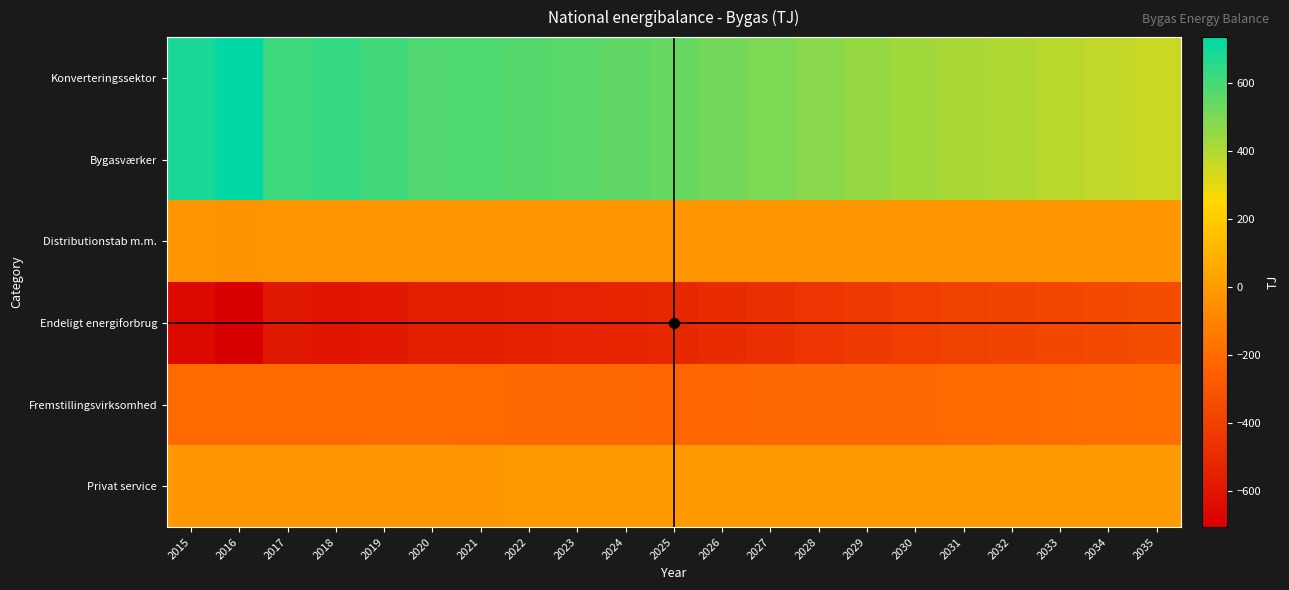

Reading right to left, transcribe all the data shown in this chart.

Konverteringssektor: 2035=356	2034=371	2033=386	2032=401	2031=415	2030=430	2029=452	2028=474	2027=496	2026=518	2025=540	2024=550	2023=561	2022=571	2021=581	2020=578	2019=611	2018=632	2017=614	2016=735	2015=687
Bygasværker: 2035=356	2034=371	2033=386	2032=401	2031=415	2030=430	2029=452	2028=474	2027=496	2026=518	2025=540	2024=550	2023=561	2022=571	2021=581	2020=578	2019=611	2018=632	2017=614	2016=735	2015=687
Distributionstab m.m.: 2035=-14	2034=-15	2033=-15	2032=-16	2031=-17	2030=-17	2029=-18	2028=-19	2027=-20	2026=-21	2025=-22	2024=-22	2023=-22	2022=-23	2021=-23	2020=-23	2019=-24	2018=-25	2017=-25	2016=-29	2015=-27
Endeligt energiforbrug: 2035=-342	2034=-356	2033=-370	2032=-385	2031=-399	2030=-413	2029=-434	2028=-455	2027=-476	2026=-497	2025=-518	2024=-528	2023=-538	2022=-548	2021=-558	2020=-555	2019=-586	2018=-607	2017=-589	2016=-706	2015=-660
Fremstillingsvirksomhed: 2035=-184	2034=-190	2033=-197	2032=-204	2031=-210	2030=-217	2029=-218	2028=-219	2027=-221	2026=-222	2025=-223	2024=-220	2023=-218	2022=-215	2021=-212	2020=-205	2019=-205	2018=-206	2017=-206	2016=-206	2015=-207
Privat service: 2035=-1	2034=-2	2033=-2	2032=-3	2031=-4	2030=-4	2029=-5	2028=-6	2027=-7	2026=-8	2025=-9	2024=-10	2023=-10	2022=-10	2021=-11	2020=-11	2019=-12	2018=-13	2017=-12	2016=-16	2015=-14